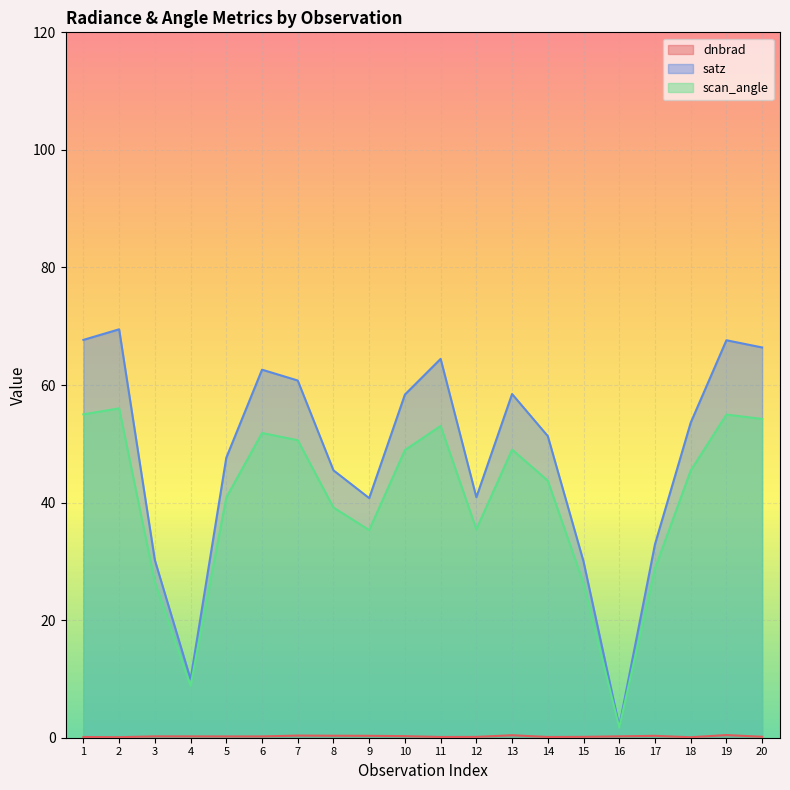

Does the chart display data point markers on the line(s)?

No